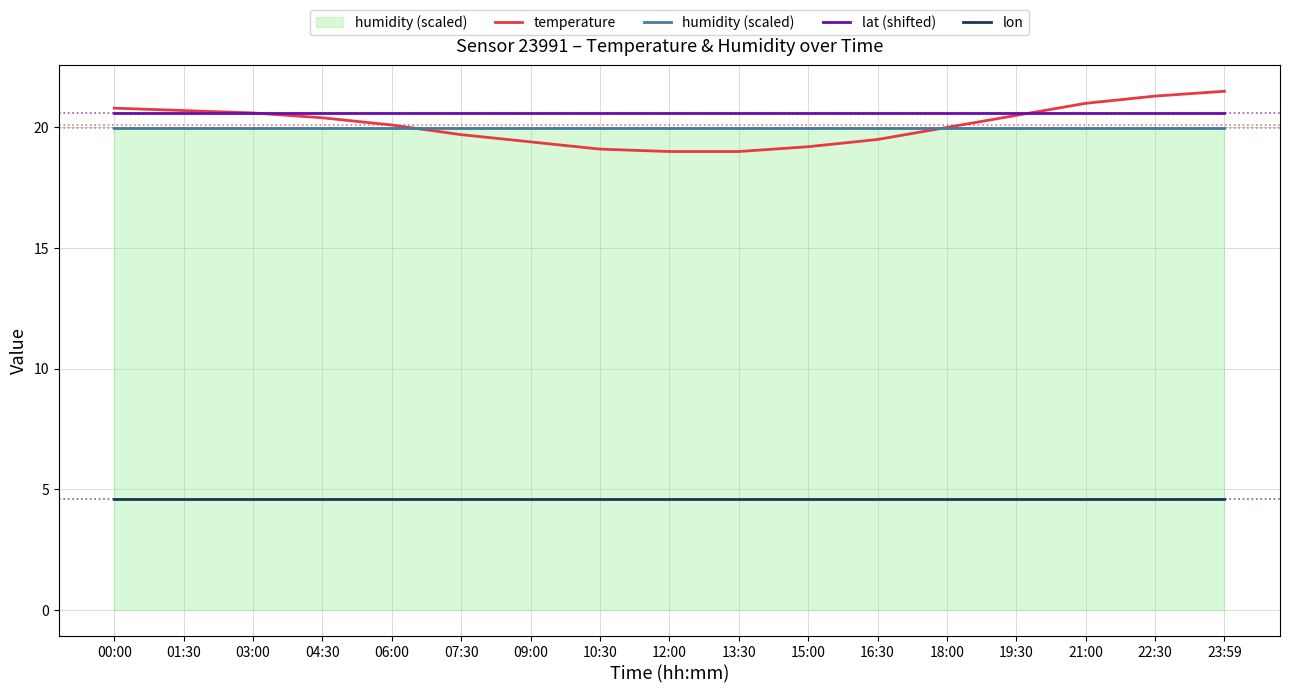

Read the lon value at 06:00.

4.6